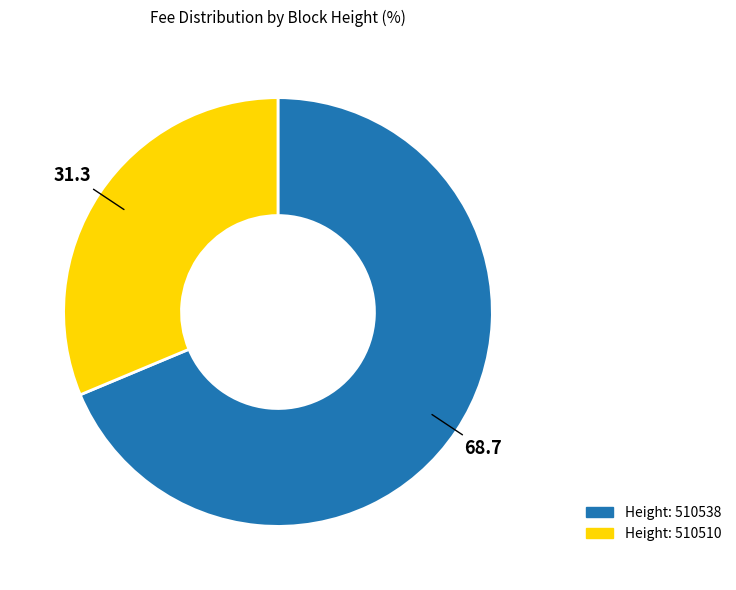

Is there any slice that represents more than half of the pie?

Yes